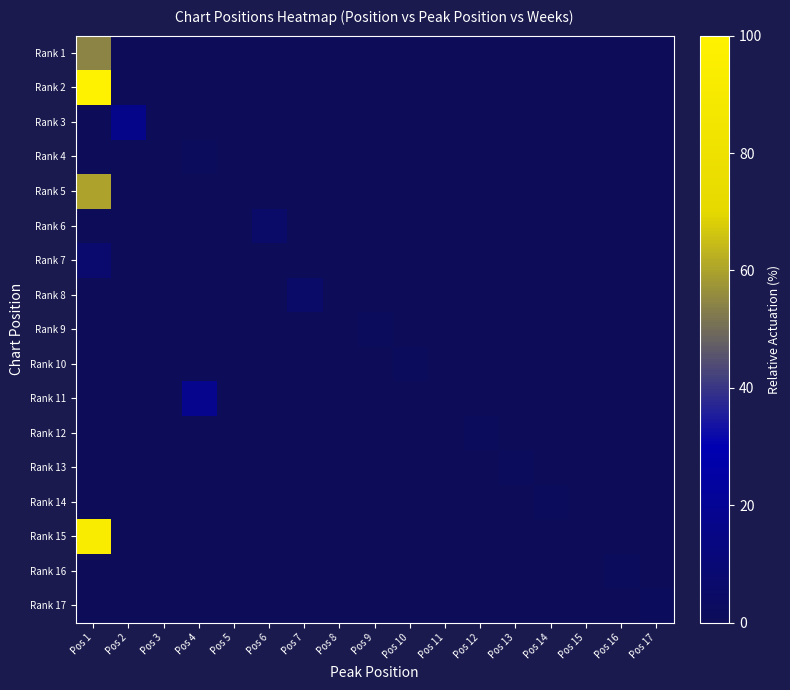

At which category is the sum across all series the highest?

Pos 1